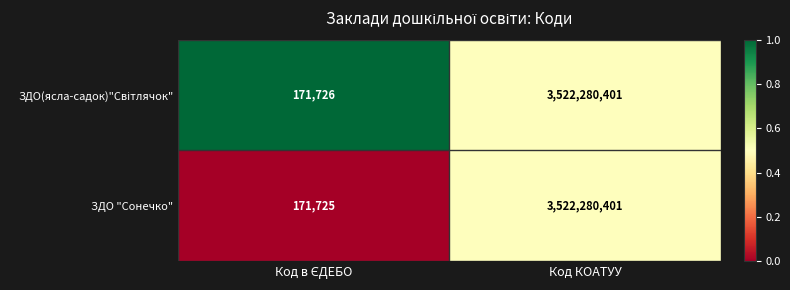

What is the total value across all series at Код КОАТУУ?

7044560802